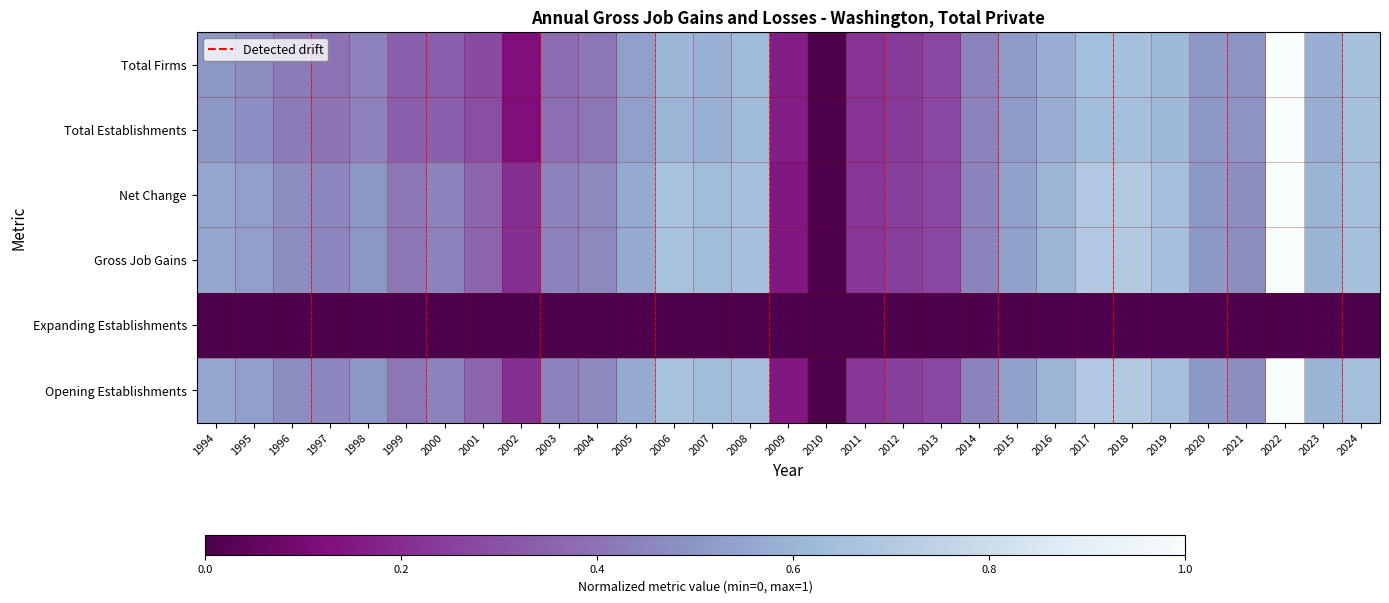

At which category is the sum across all series the highest?

2022